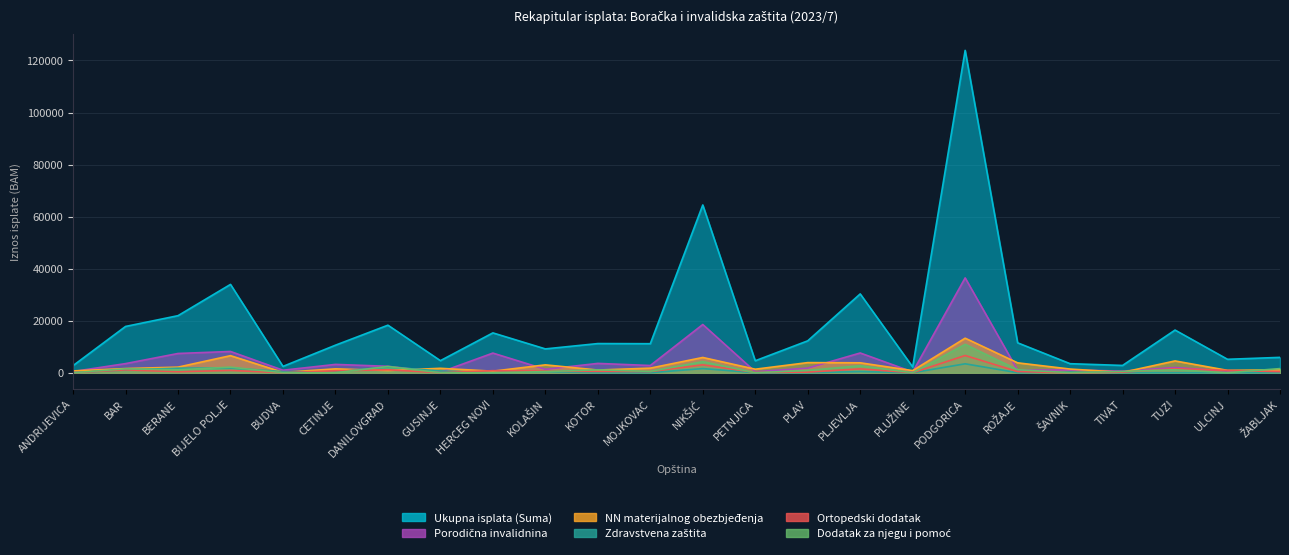

Which series has the widest spread of values?

Ukupna isplata (Suma)